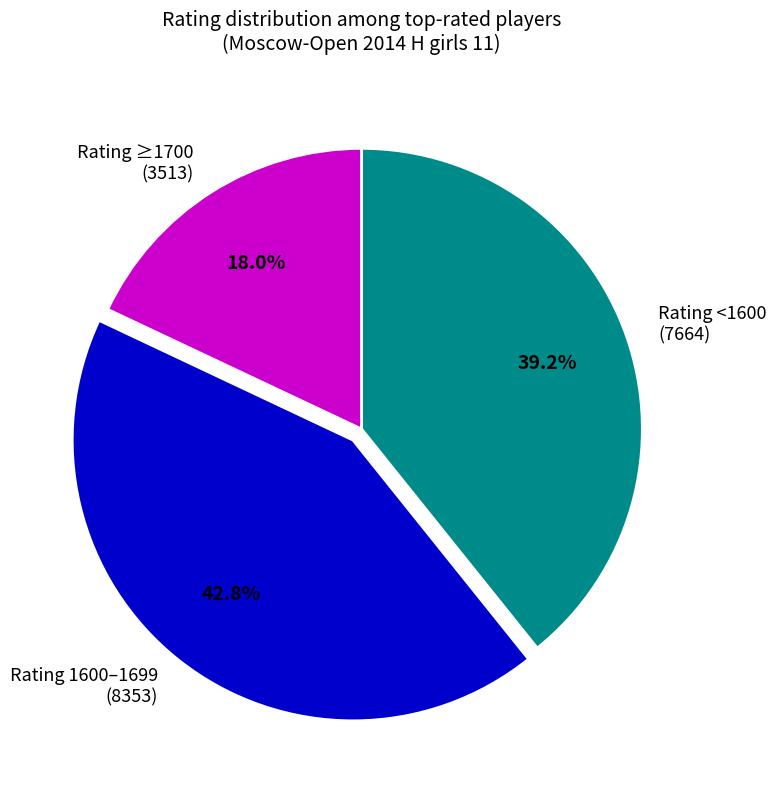

Which category has the biggest portion of the pie?

Rating 1600–1699 (8353)